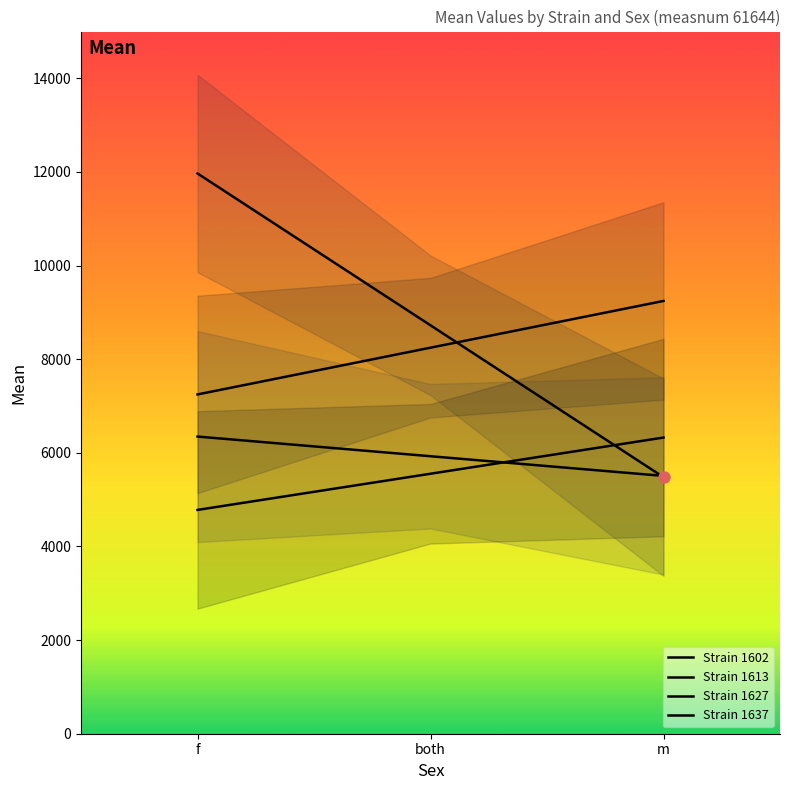

At which category is the sum across all series the highest?

f